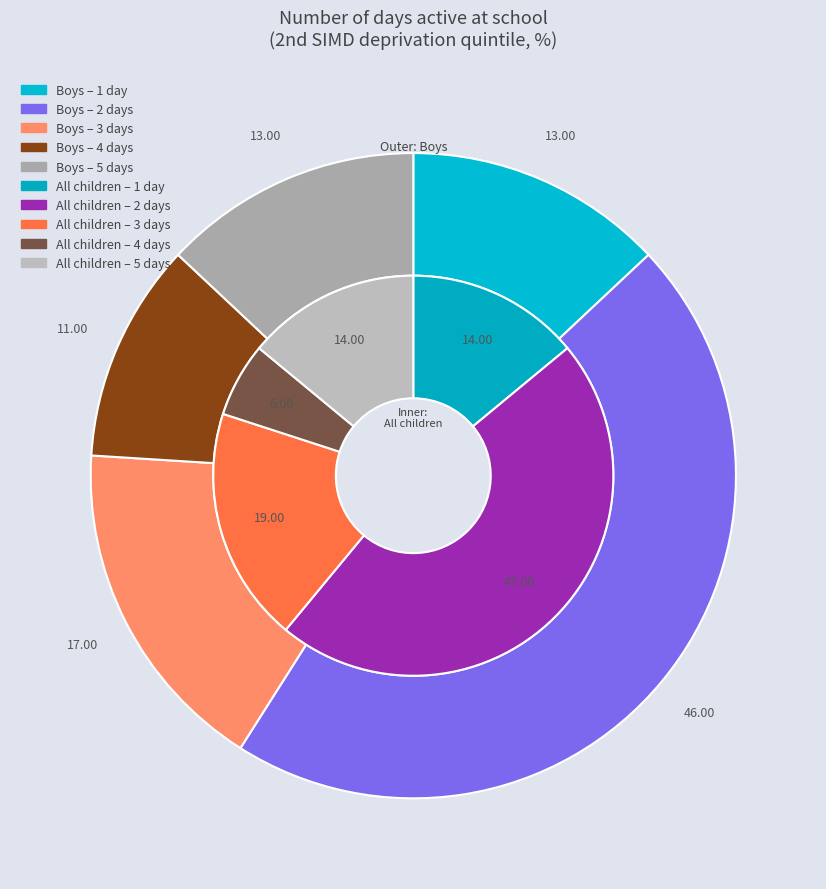

Does 1 day account for over 50% of the chart?

No